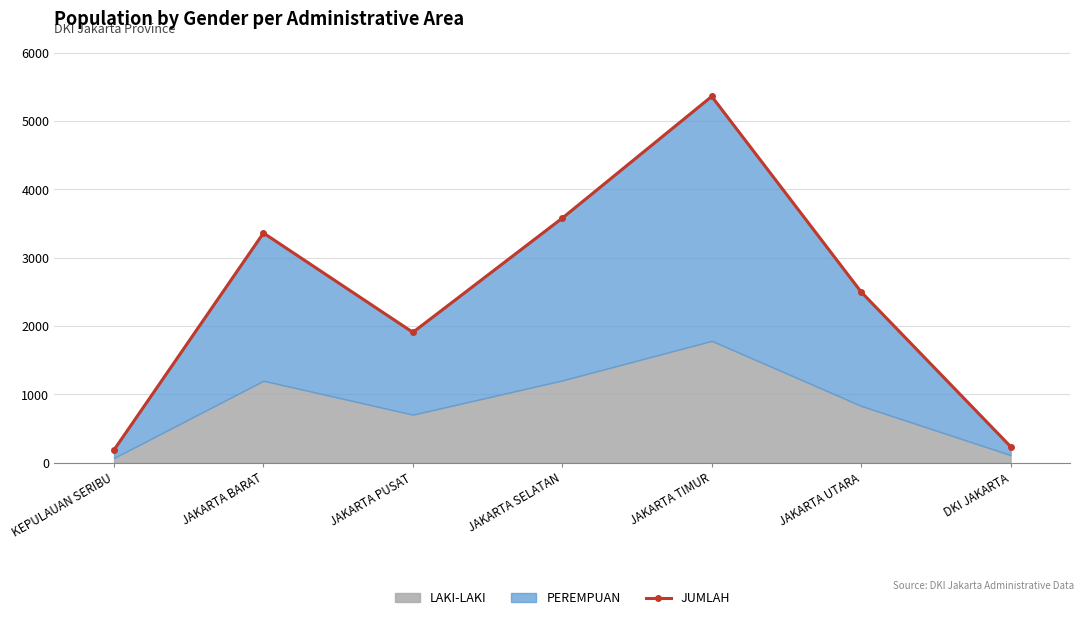

What position from the left is JAKARTA BARAT?

2